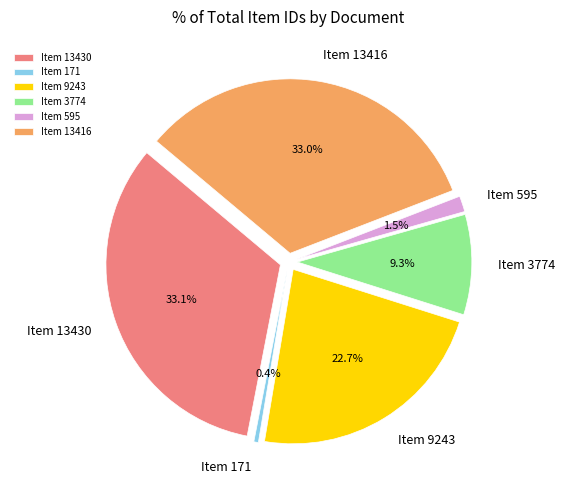

What is the largest slice in the pie chart?

Item 13430